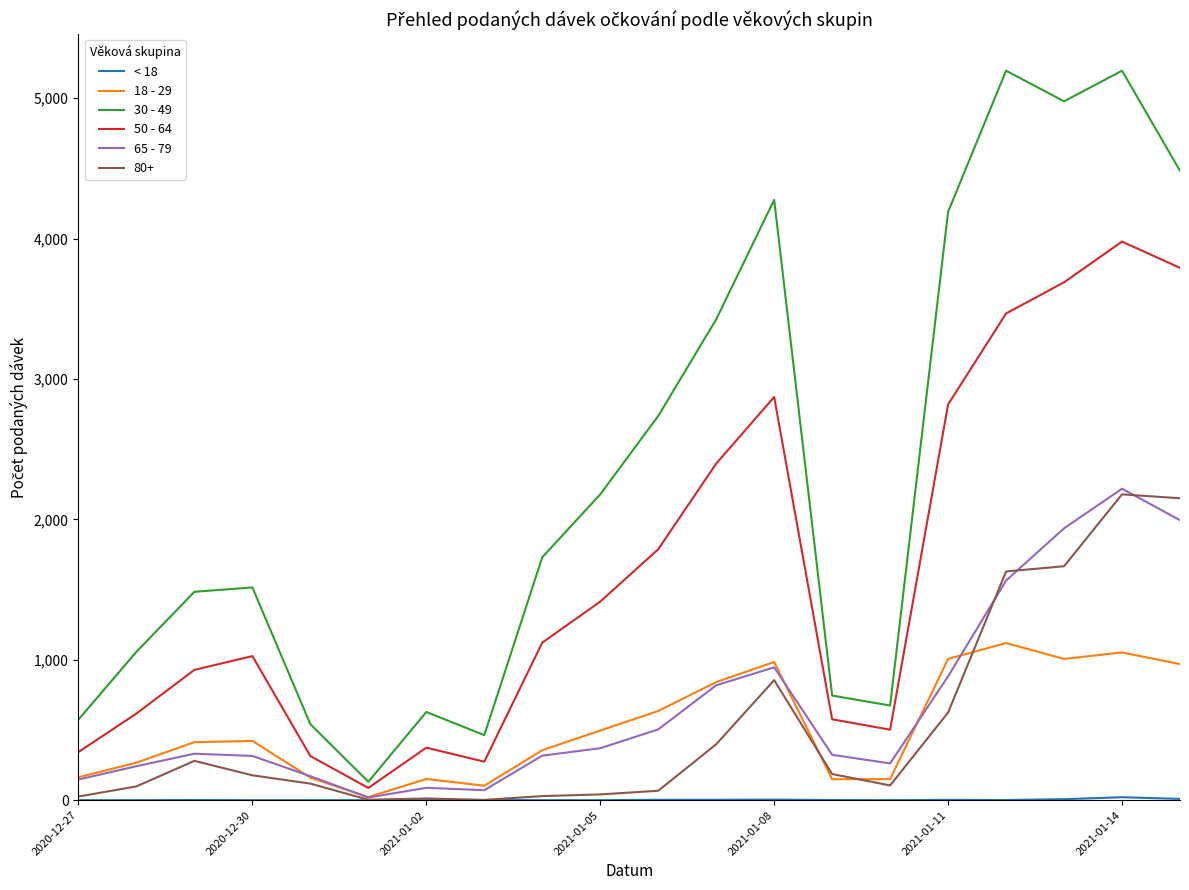

What is the difference between the second highest and second lowest values in the 65 - 79 series?

1923